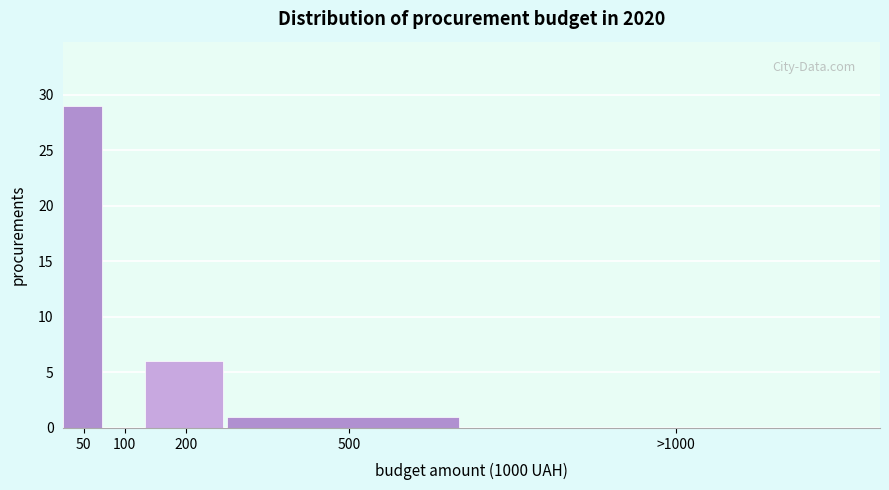

Reading right to left, list all the values displayed in this chart.

>1000=0	500=1	200=6	100=0	50=29